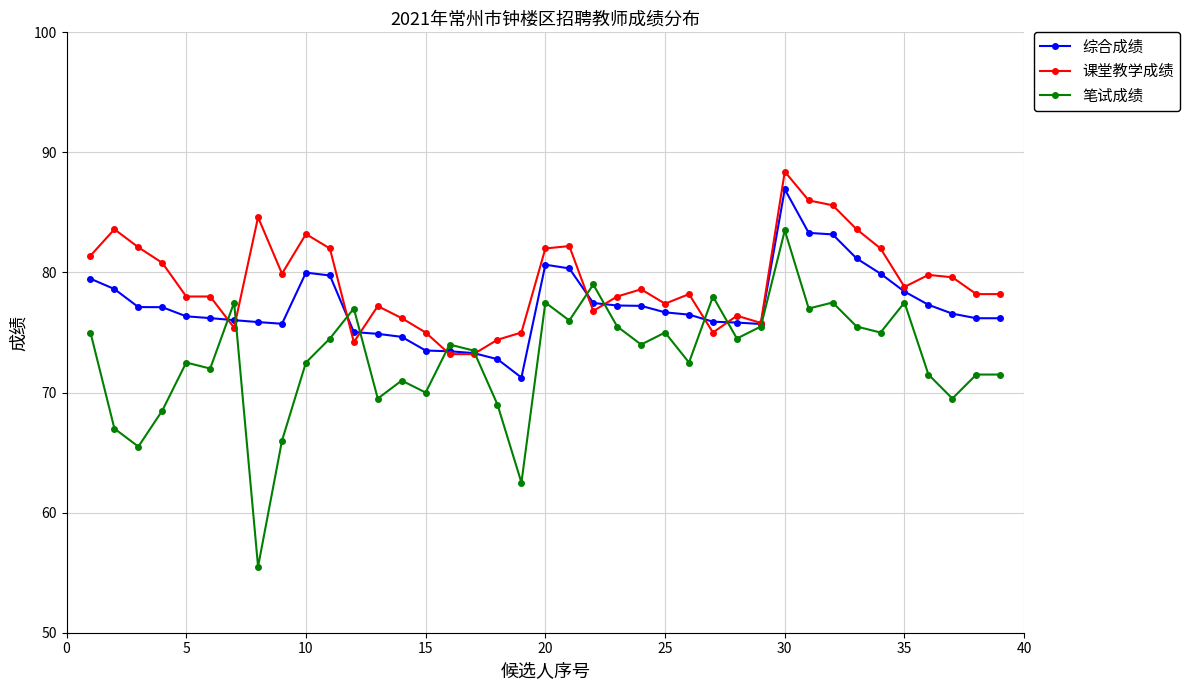

Count the number of data series in this chart.

3